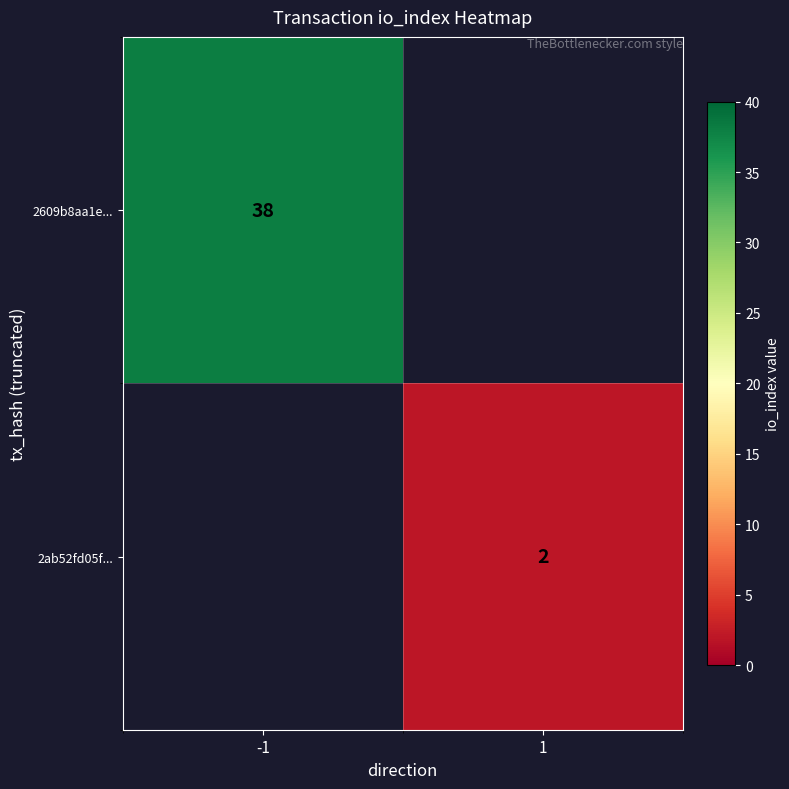

Is the value of 2ab52fd05f... at 1 greater than the value of 2609b8aa1e... at -1?

No